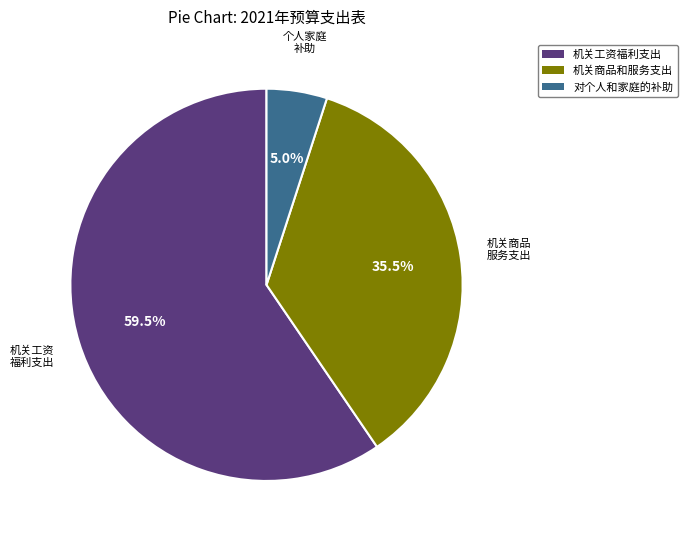

Do 机关商品和服务支出 and 机关工资福利支出 together represent more than half of the pie?

Yes